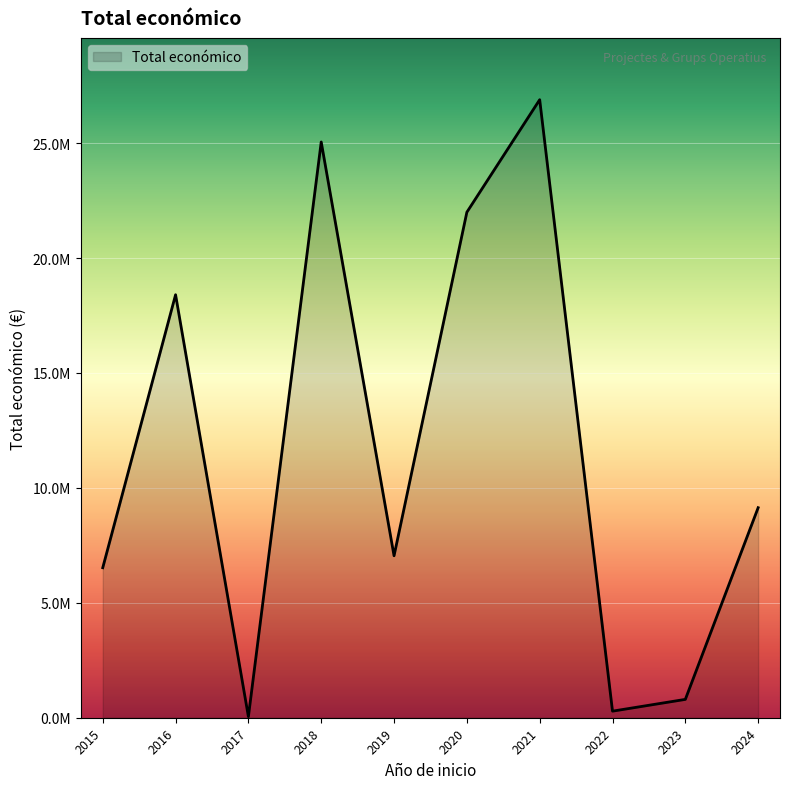

Which category has the highest value across all series?

2021